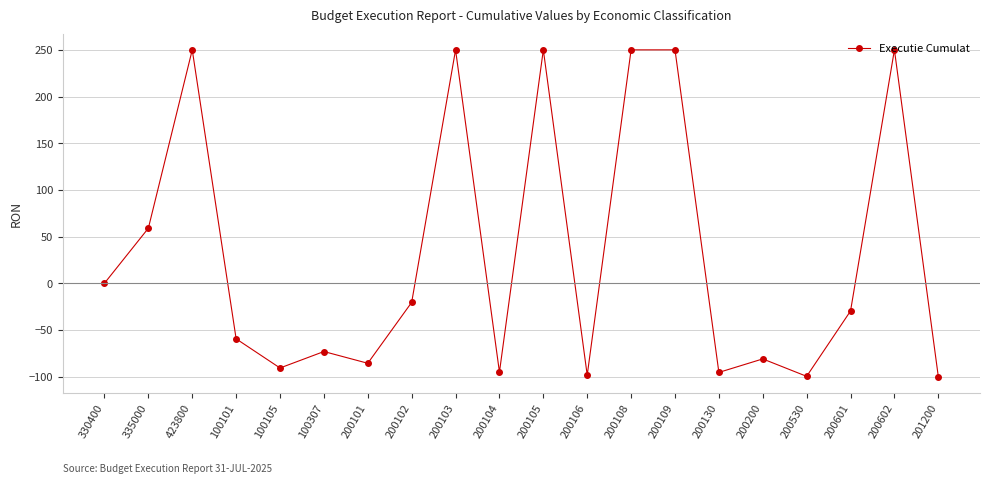

Between 200108 and 100307, which is larger?

200108